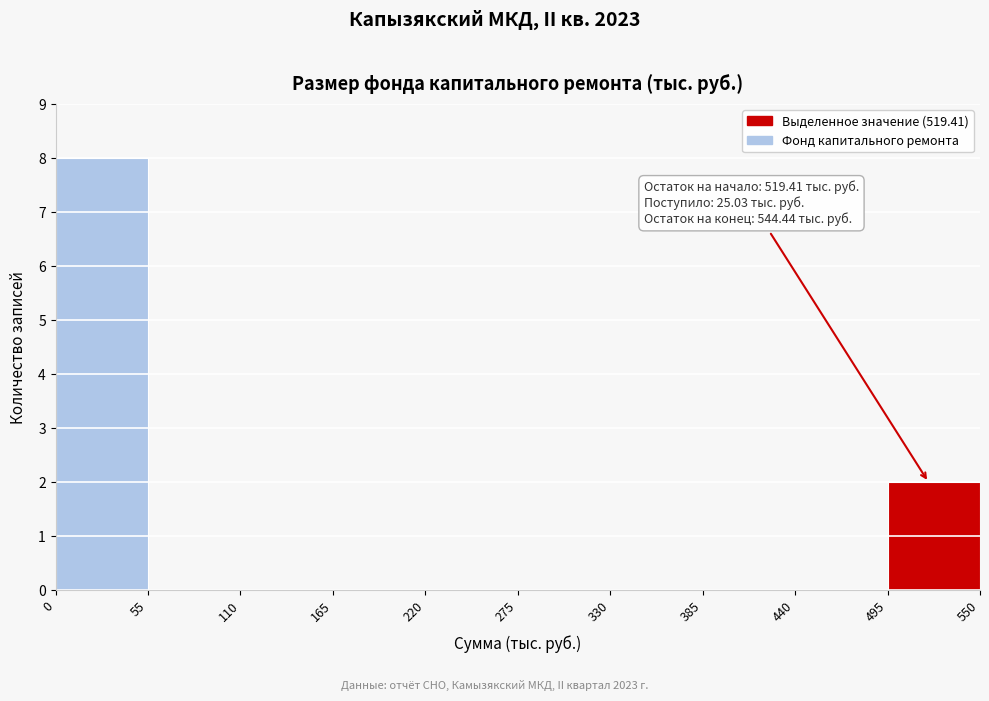

Which range on the x-axis has the tallest bar?

0 to 55